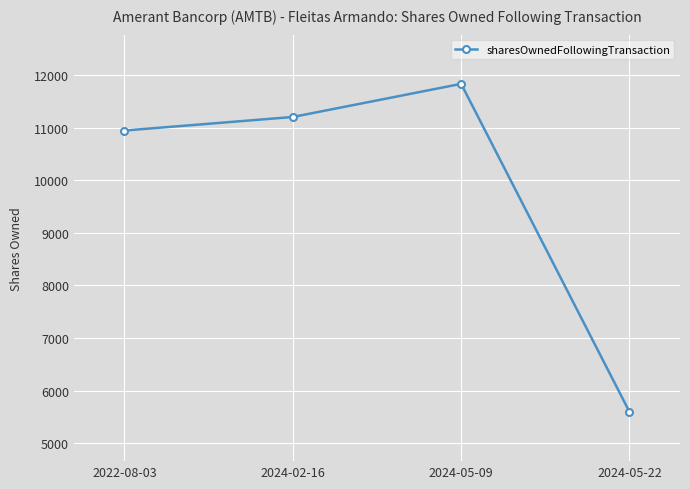

What is the maximum value shown in the chart?

11834